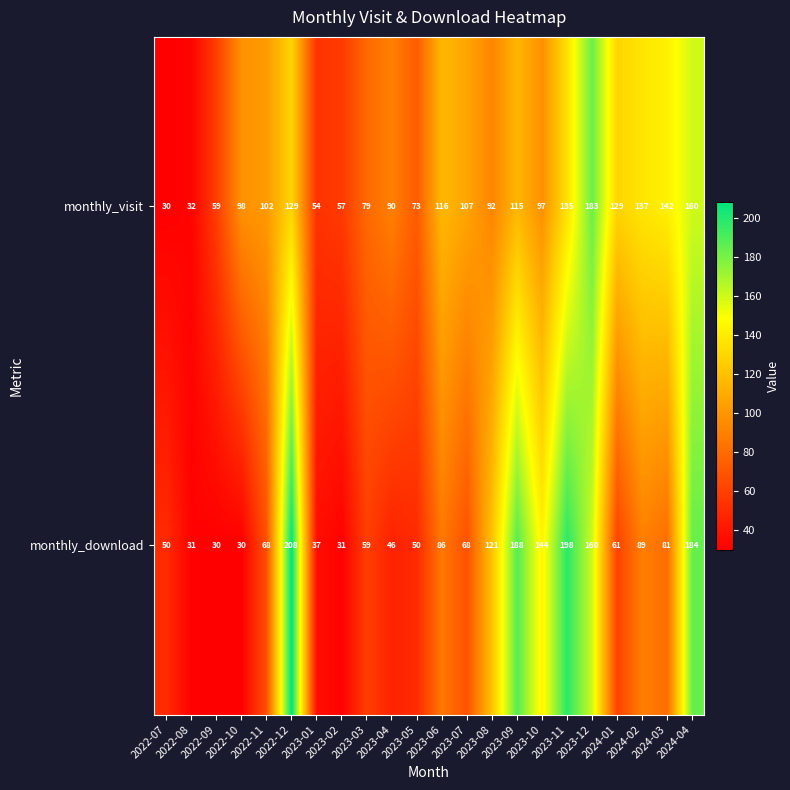

What is the difference between the highest and lowest values at 2022-11?

34